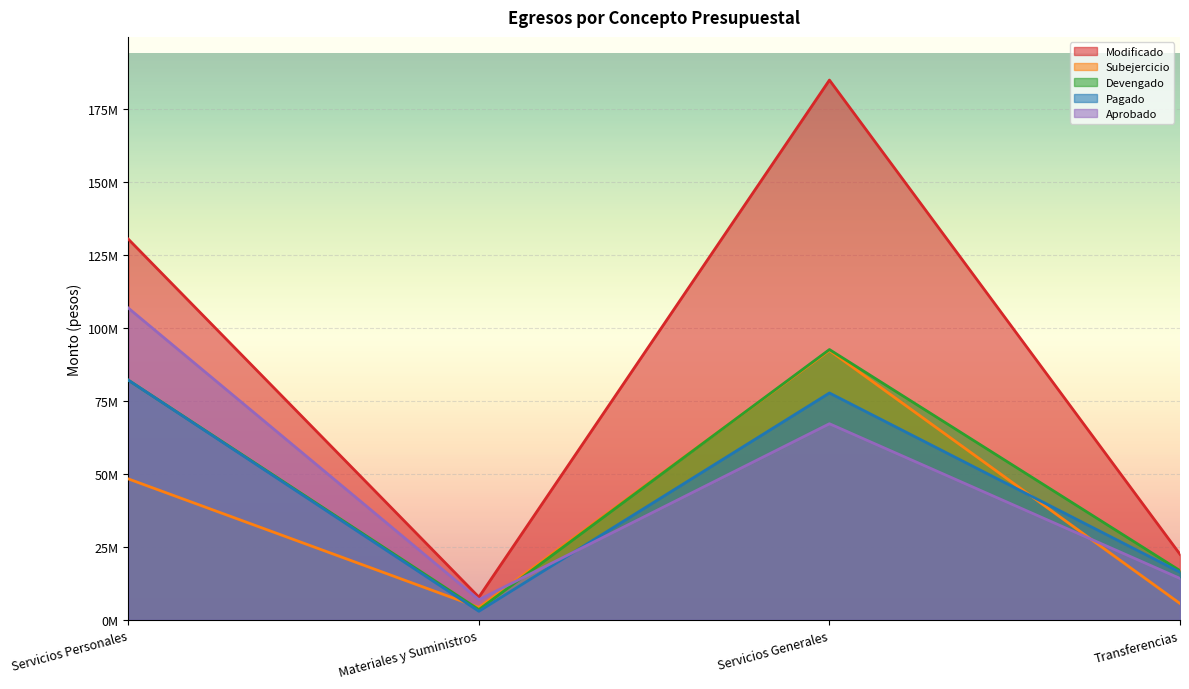

What is the total value across all series at Servicios Generales?

514777345.0